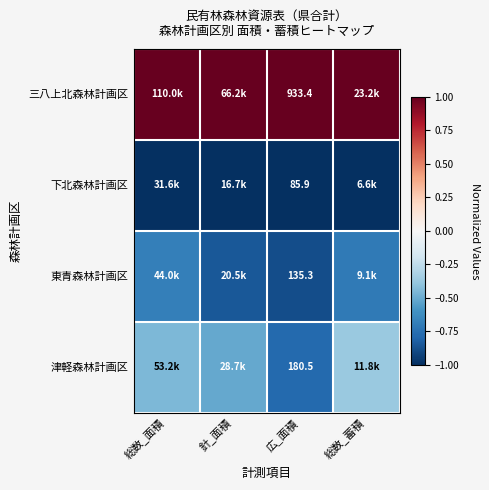

List the labels in order of 津軽森林計画区 value, largest first.

総数_蓄積, 総数_面積, 針_面積, 広_面積